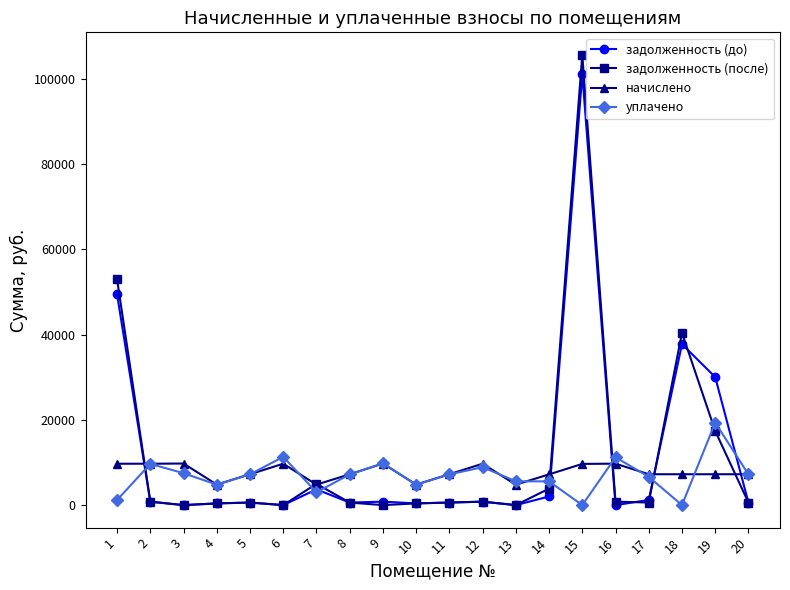

True or false: начислено has more than 1 interior local peaks.

True